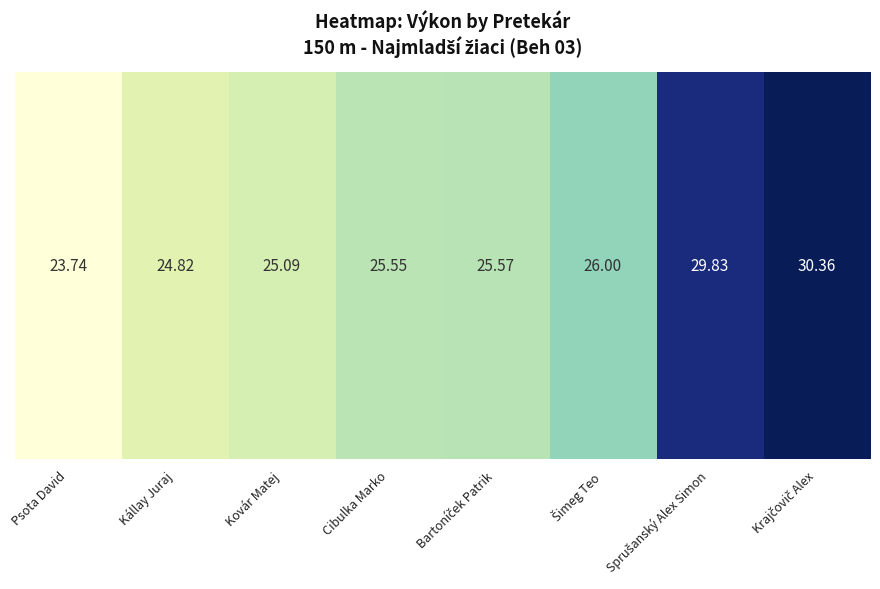

The chart shows a value of 24.8 at Kállay Juraj. True or false?

True